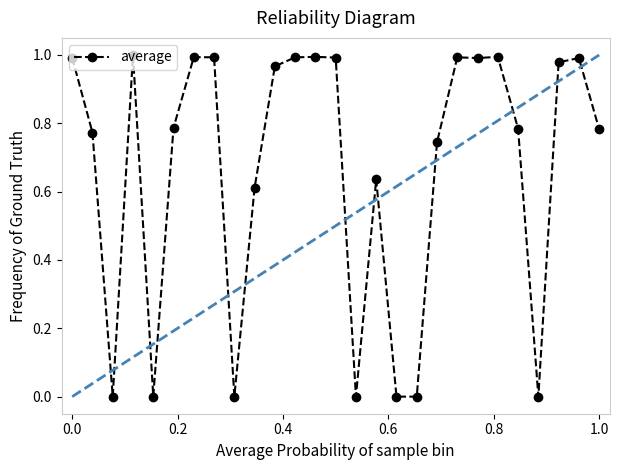

True or false: there are more than 1 points higher than both neighbors.

True